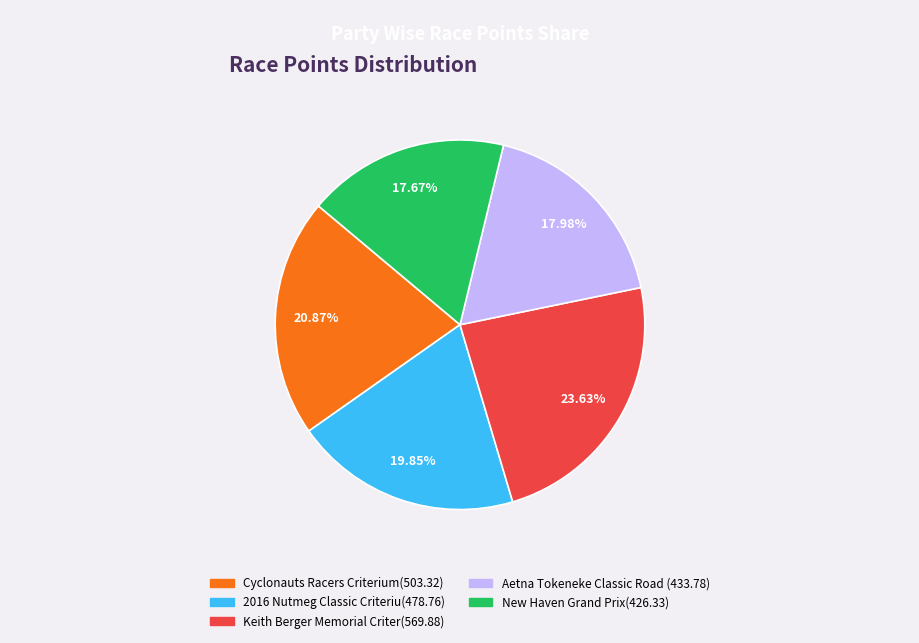

Does any single category account for the majority?

No